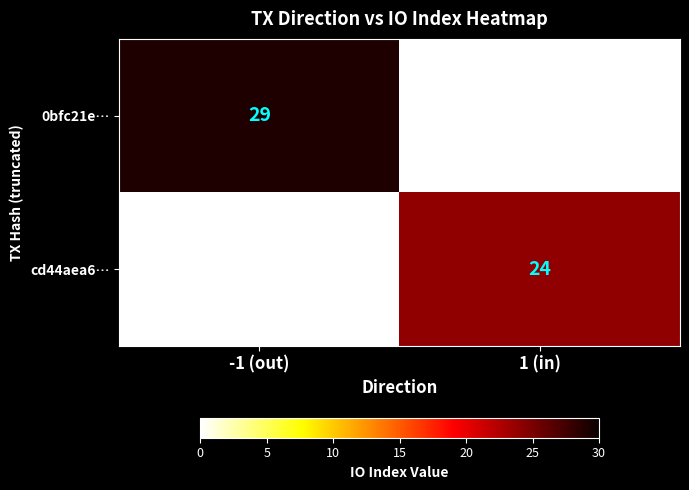

Is it true that cd44aea6… equals 24 at 1 (in)?

True